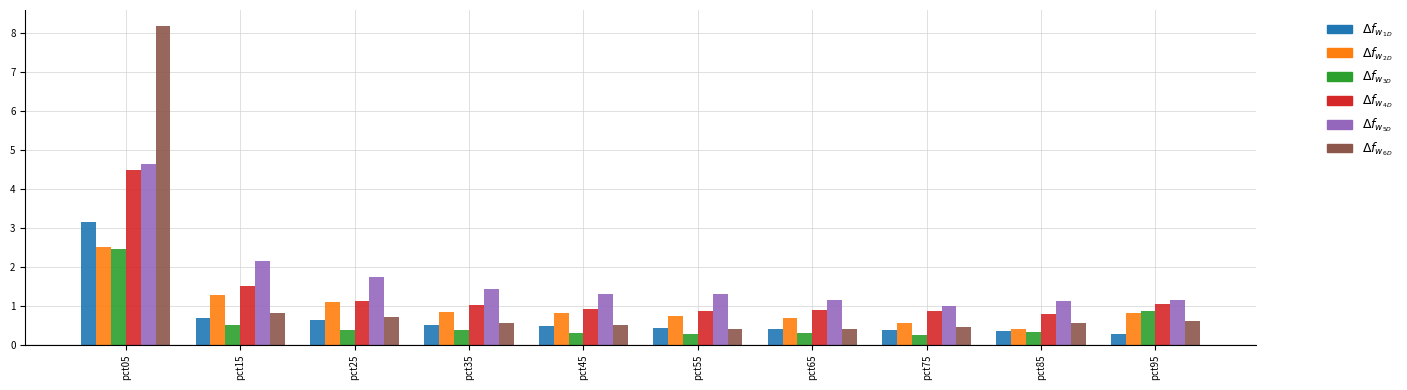

How many distinct data groups are displayed?

6